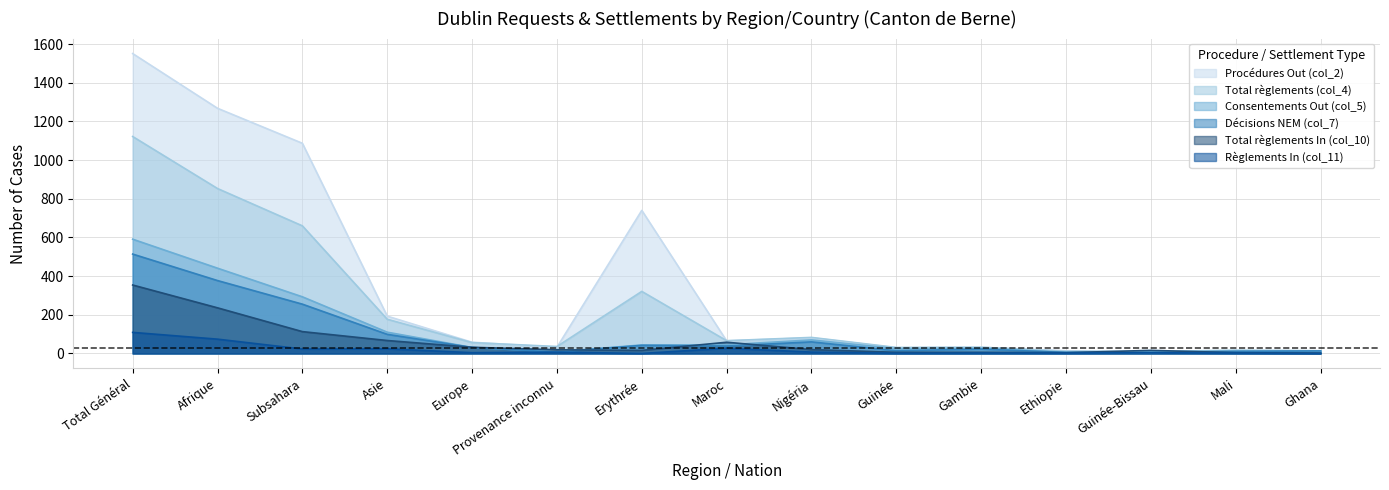

Which series has the largest total across all categories?

Procédures Out (col_2)